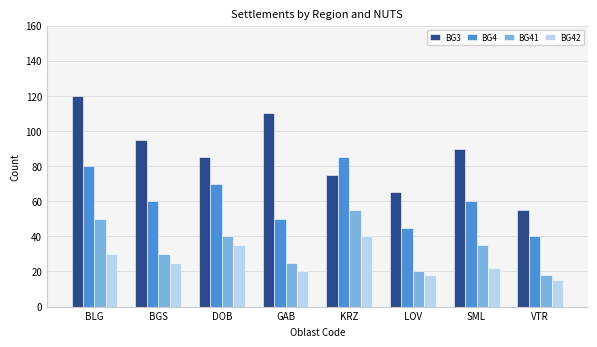

Which series has the largest range (max minus min)?

BG3